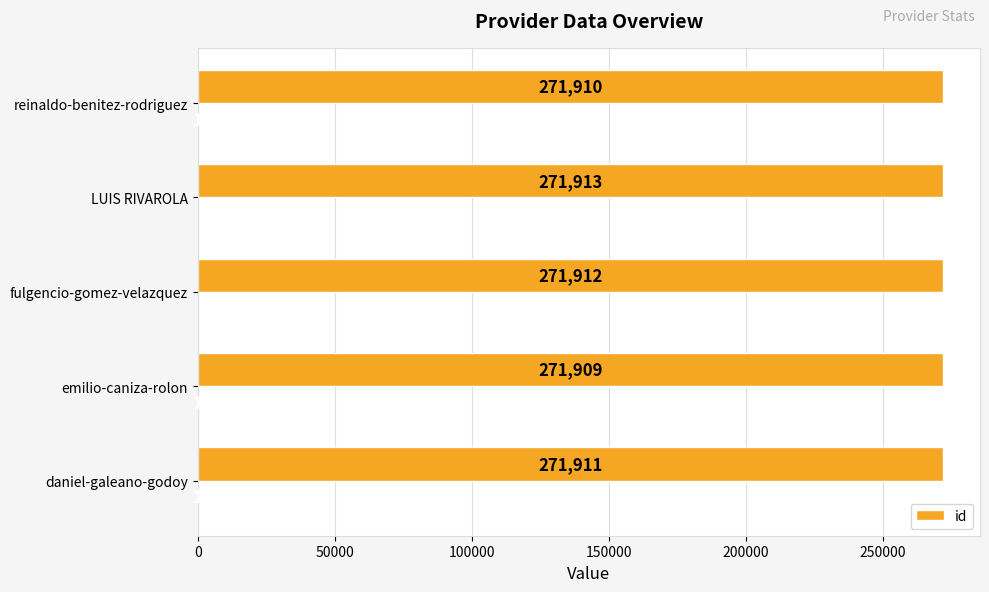

How many distinct data groups are displayed?

1